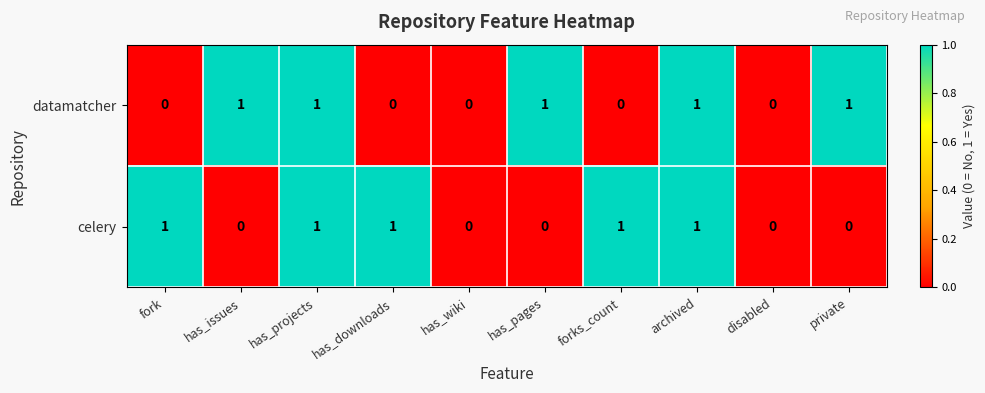

Count the datamatcher values in the range 0 to 1.

10